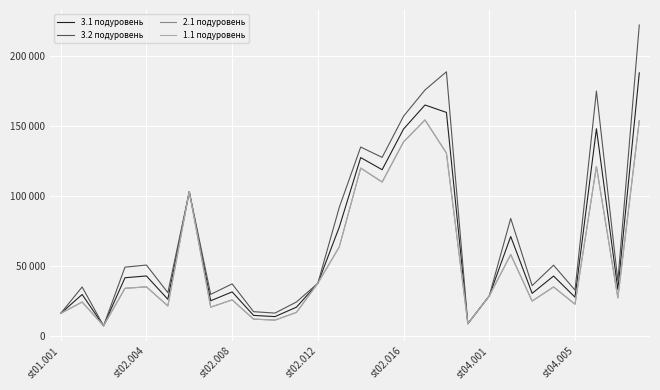

What is the value of the 2.1 подуровень point at the 17th from the left?

138674.4